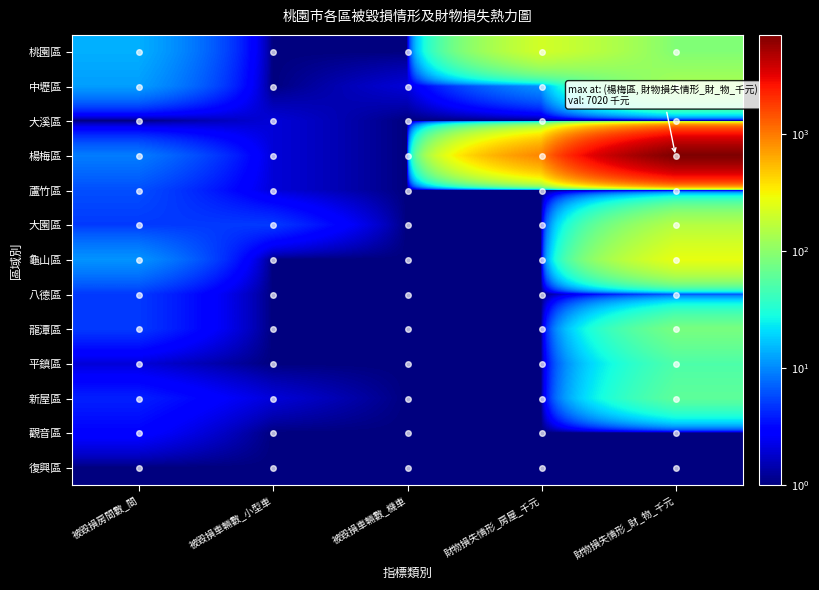

Reading right to left, what are all the values shown in this chart?

桃園區: 財物損失情形_財_物_千元=89	財物損失情形_房屋_千元=211	被毀損車輛數_機車=1	被毀損車輛數_小型車=1	被毀損房間數_間=14
中壢區: 財物損失情形_財_物_千元=132	財物損失情形_房屋_千元=11	被毀損車輛數_機車=2	被毀損車輛數_小型車=1	被毀損房間數_間=12
大溪區: 財物損失情形_財_物_千元=1	財物損失情形_房屋_千元=1	被毀損車輛數_機車=1	被毀損車輛數_小型車=2	被毀損房間數_間=1
楊梅區: 財物損失情形_財_物_千元=7021	財物損失情形_房屋_千元=901	被毀損車輛數_機車=1	被毀損車輛數_小型車=2	被毀損房間數_間=9
蘆竹區: 財物損失情形_財_物_千元=1	財物損失情形_房屋_千元=1	被毀損車輛數_機車=1	被毀損車輛數_小型車=2	被毀損房間數_間=6
大園區: 財物損失情形_財_物_千元=154	財物損失情形_房屋_千元=1	被毀損車輛數_機車=1	被毀損車輛數_小型車=5	被毀損房間數_間=5
龜山區: 財物損失情形_財_物_千元=264	財物損失情形_房屋_千元=1	被毀損車輛數_機車=1	被毀損車輛數_小型車=1	被毀損房間數_間=11
八德區: 財物損失情形_財_物_千元=6	財物損失情形_房屋_千元=1	被毀損車輛數_機車=1	被毀損車輛數_小型車=1	被毀損房間數_間=5
龍潭區: 財物損失情形_財_物_千元=81	財物損失情形_房屋_千元=1	被毀損車輛數_機車=1	被毀損車輛數_小型車=1	被毀損房間數_間=5
平鎮區: 財物損失情形_財_物_千元=51	財物損失情形_房屋_千元=1	被毀損車輛數_機車=1	被毀損車輛數_小型車=1	被毀損房間數_間=2
新屋區: 財物損失情形_財_物_千元=61	財物損失情形_房屋_千元=1	被毀損車輛數_機車=1	被毀損車輛數_小型車=2	被毀損房間數_間=4
觀音區: 財物損失情形_財_物_千元=1	財物損失情形_房屋_千元=1	被毀損車輛數_機車=1	被毀損車輛數_小型車=1	被毀損房間數_間=3
復興區: 財物損失情形_財_物_千元=1	財物損失情形_房屋_千元=1	被毀損車輛數_機車=1	被毀損車輛數_小型車=1	被毀損房間數_間=1